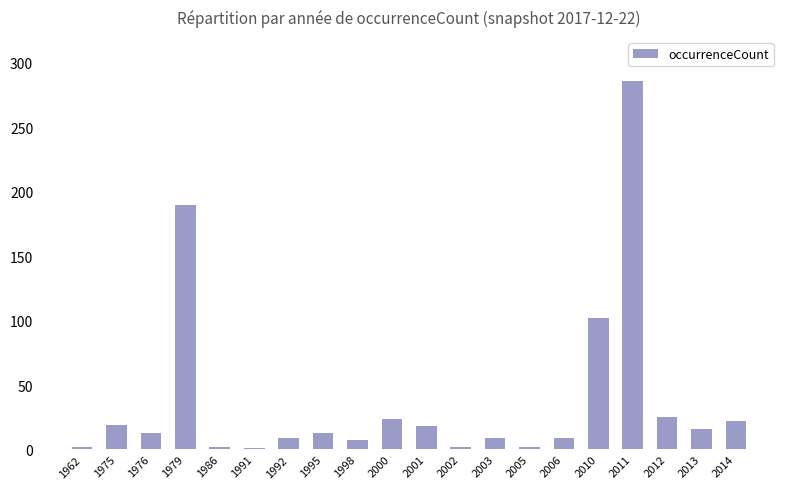

Read the value at 1975, to the nearest 5.

20